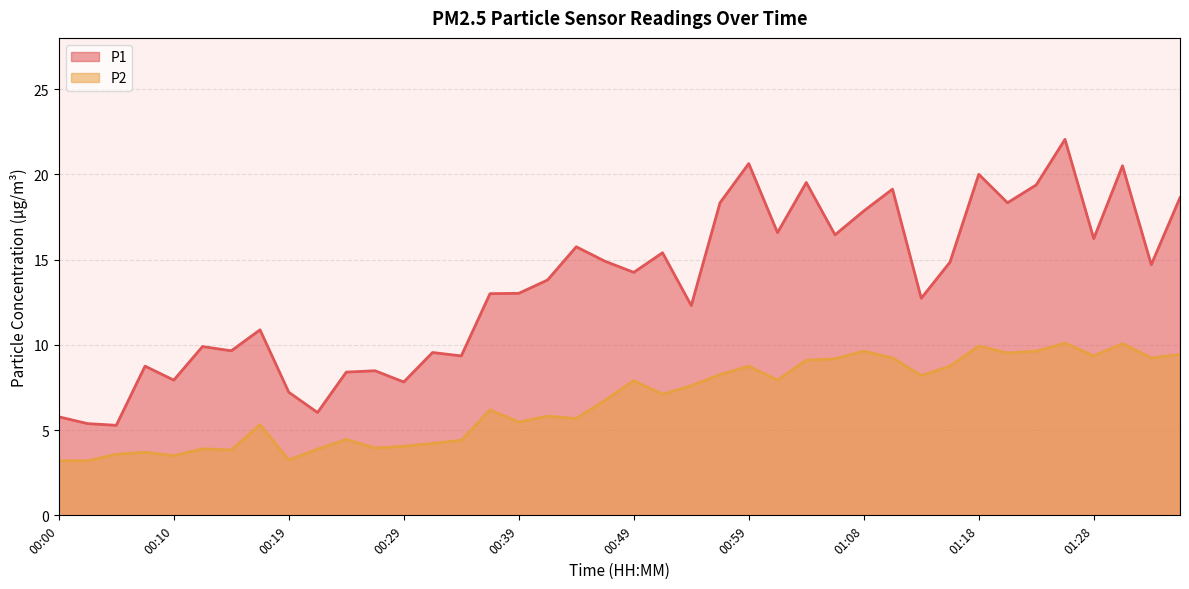

Which category has the lowest value across all series?

00:00